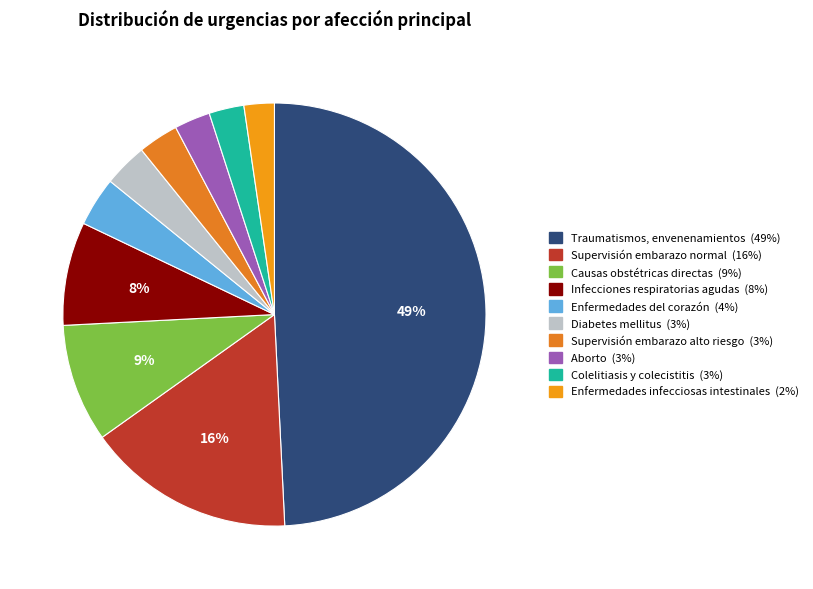

To the nearest percent, what is the combined percentage of Enfermedades del corazón and Supervisión embarazo normal?

20%